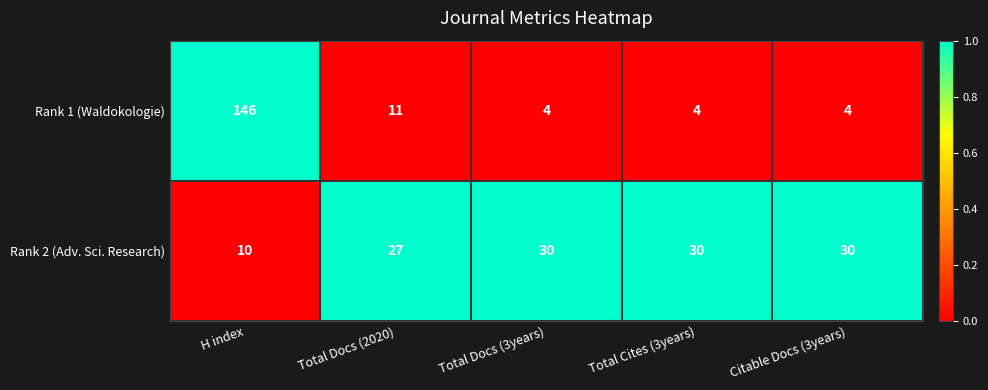

The Rank 1 (Waldokologie) series shows 146 at H index. True or false?

True